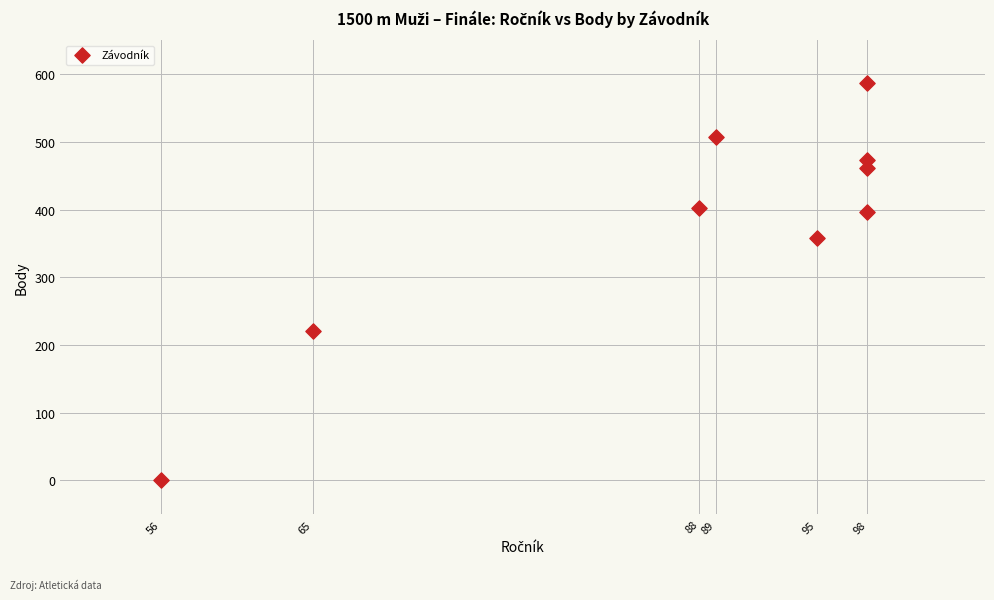

What Y value in the scatter plot is closest to 293?

358